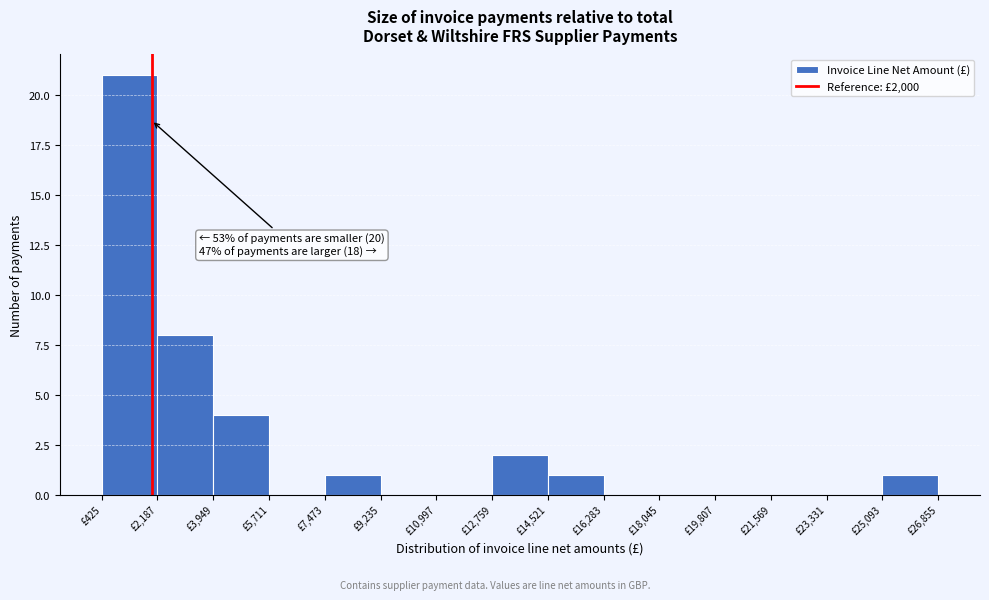

Over which range of the x-axis is the bar tallest?

400 to 2200